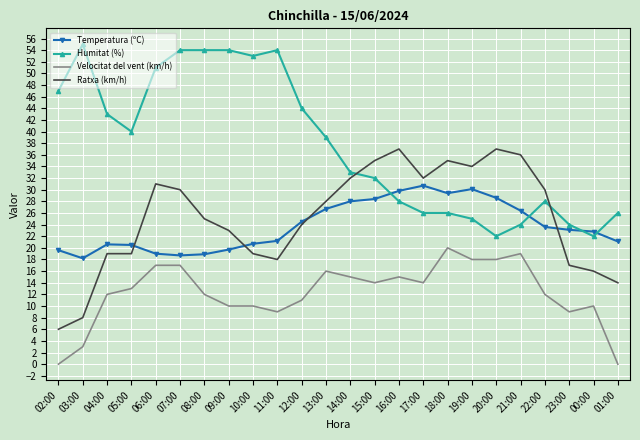

At 19:00, list the series in order from largest to smallest.

Ratxa (km/h), Temperatura (ºC), Humitat (%), Velocitat del vent (km/h)